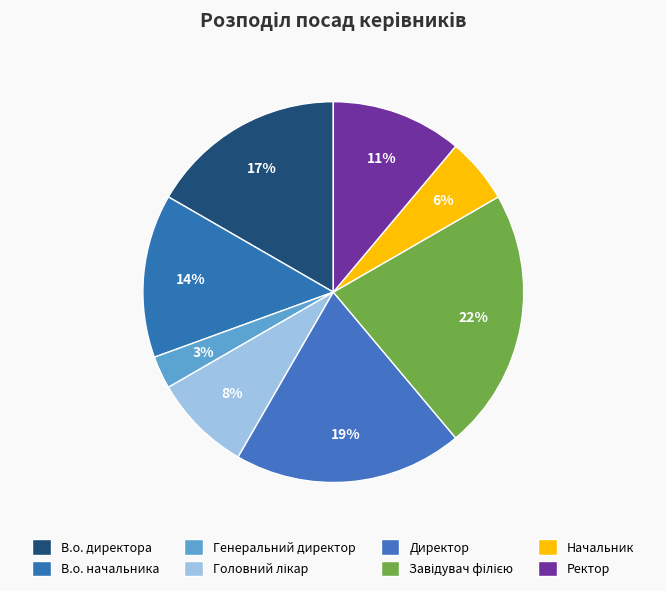

Is it true that Завідувач філією is 22% of the pie?

True